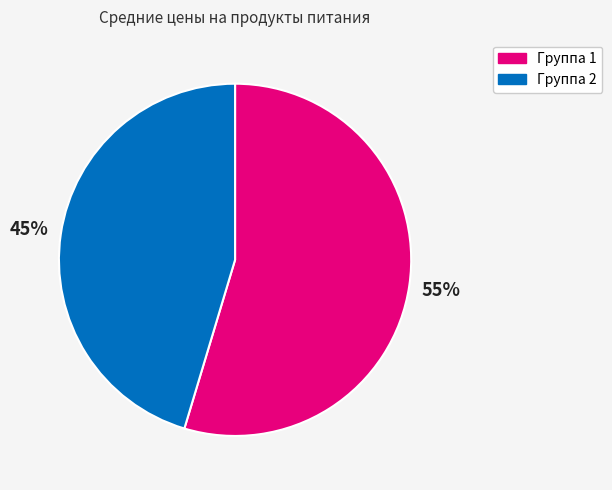

To the nearest percent, what is the average slice percentage?

50%